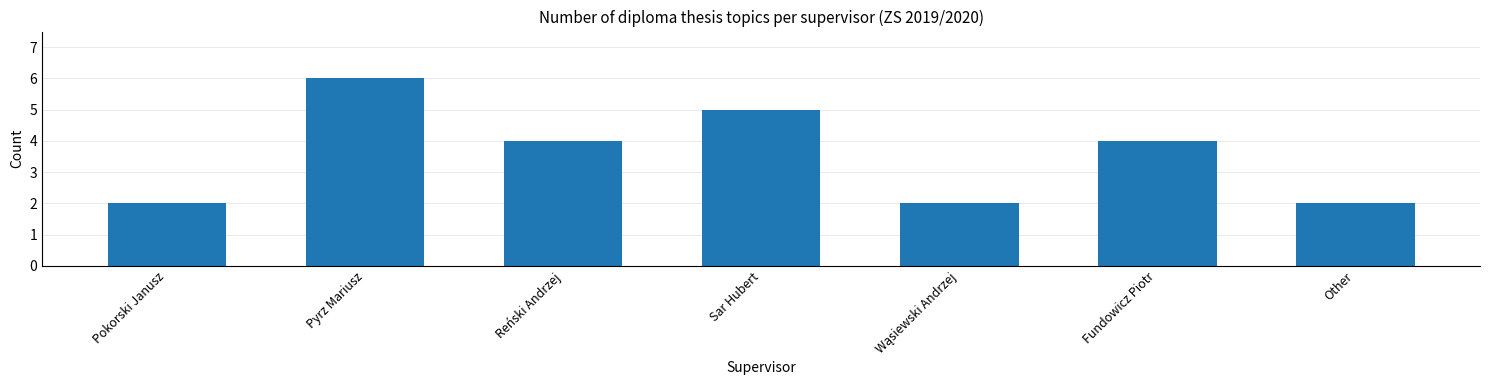

What is the change in value from Pyrz Mariusz to Reński Andrzej?

-2